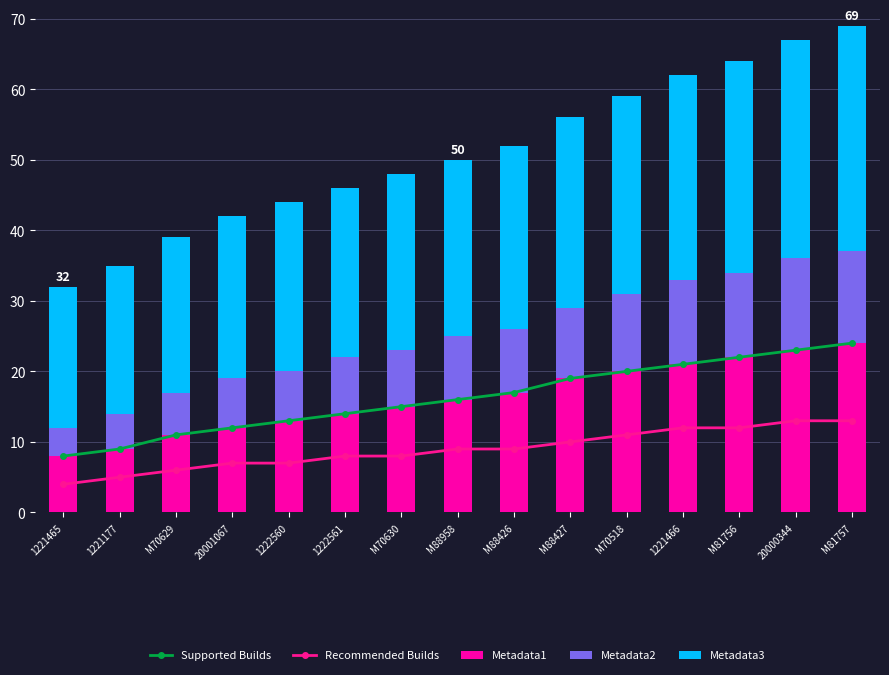

Is it true that Metadata2 equals 6 at M88427?

False